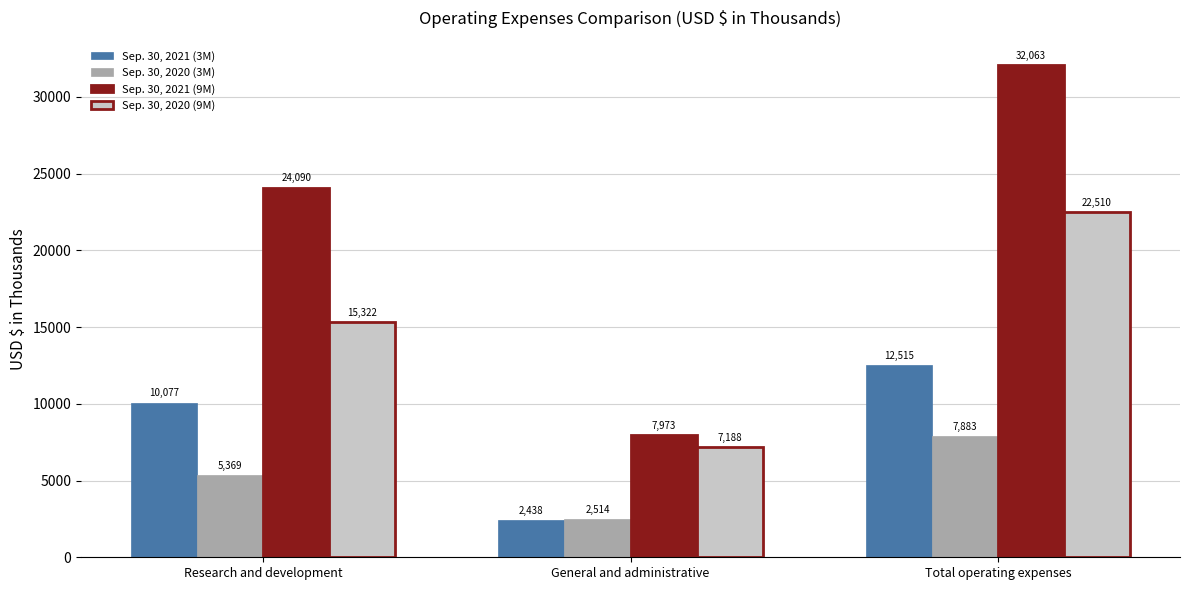

What is the sum of all Sep. 30, 2020 (9M) values?

45020